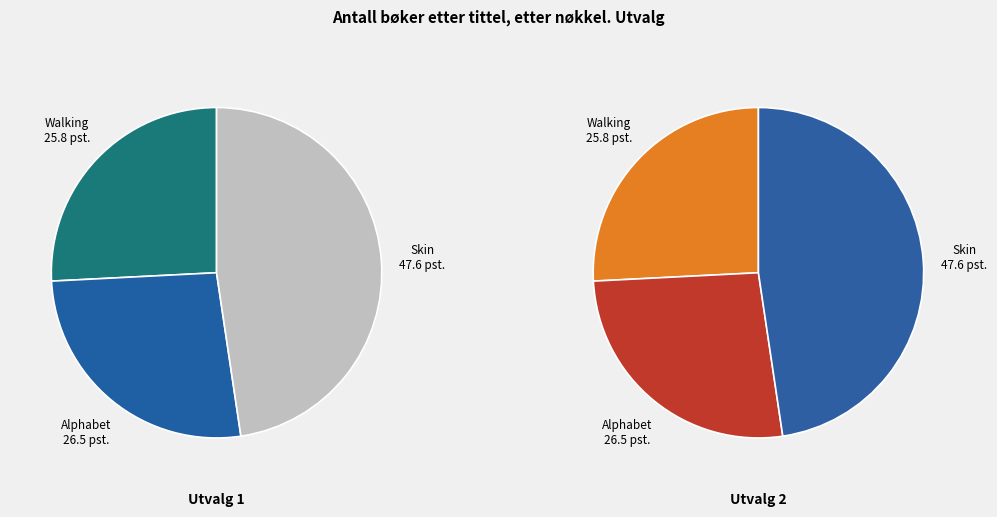

What is the total percentage of Alphabet of Dreams (Susan Fletcher) and Skin (Adrienne Maria Vrettos)?

74.2%